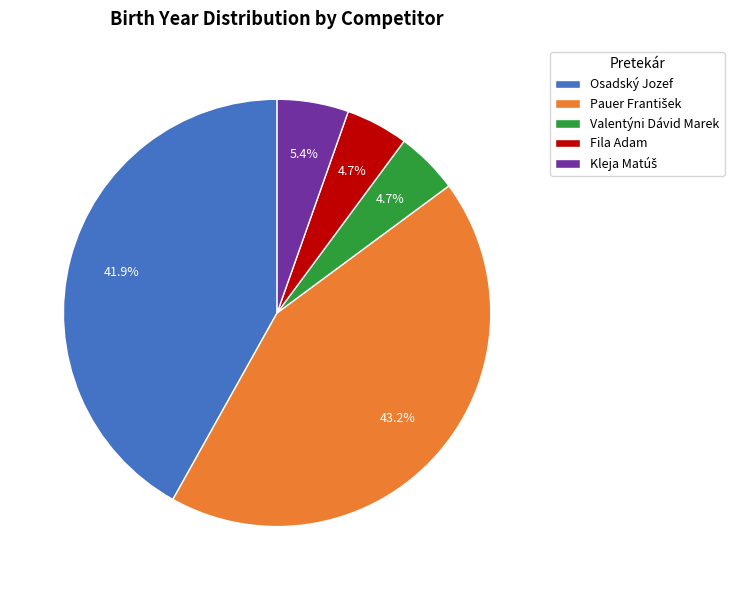

What percentage is NOT represented by Fila Adam?

95.3%